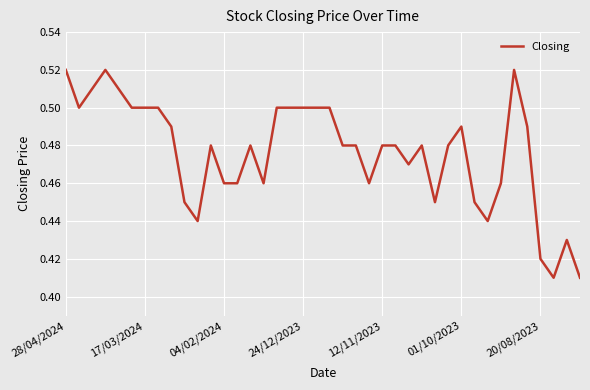

How many lines are shown in the chart?

1